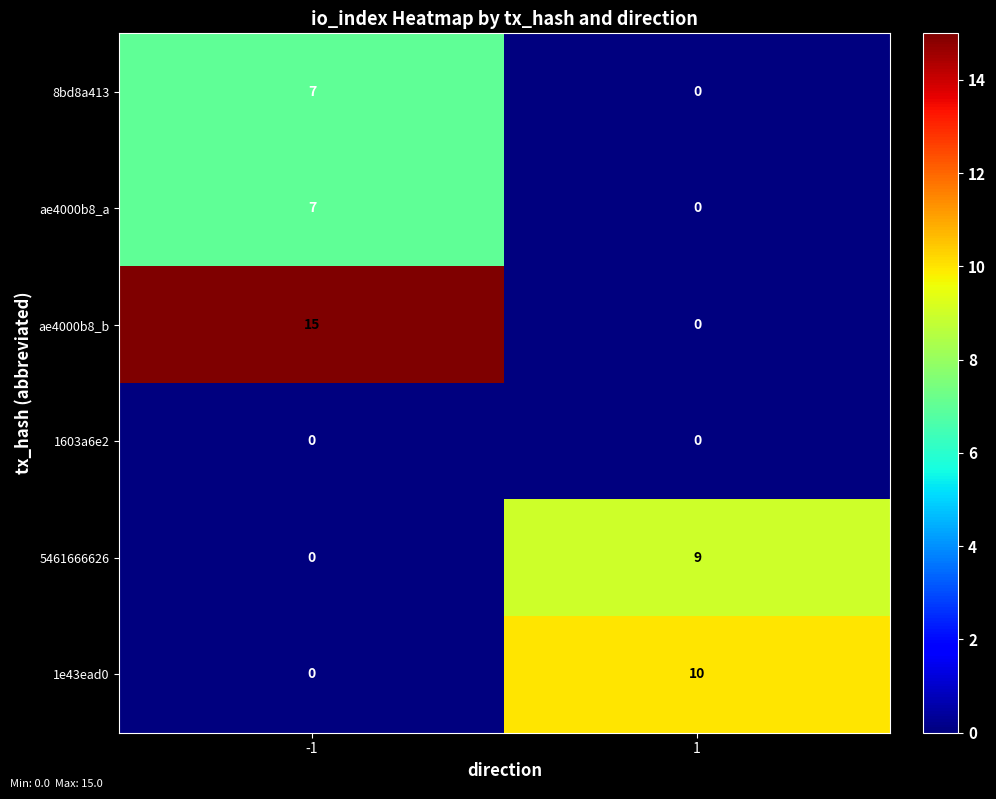

How many categories are shown in the chart?

2